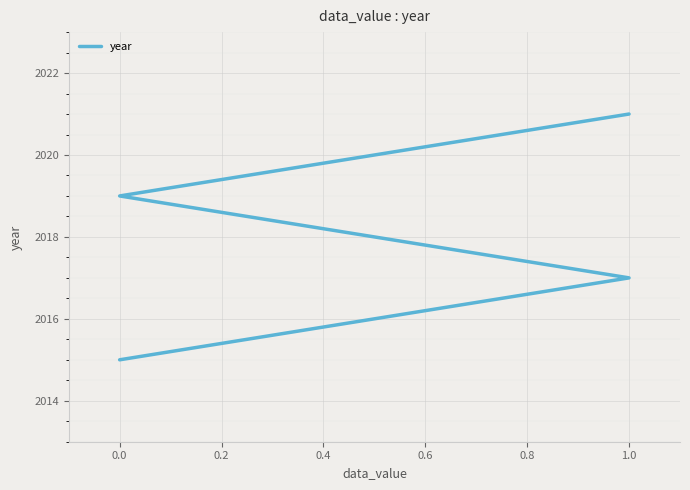

Is it true that the value at 0.0 is 1171?

False